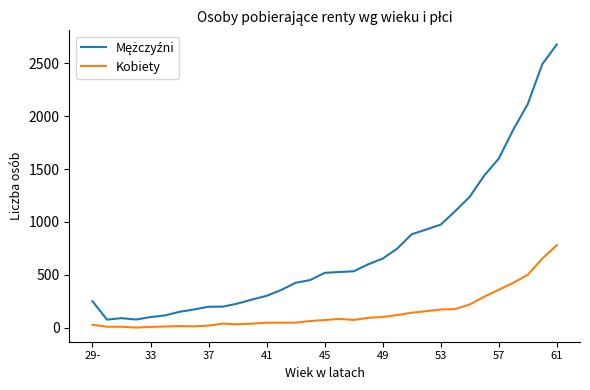

What is the maximum value shown in the chart?

2678